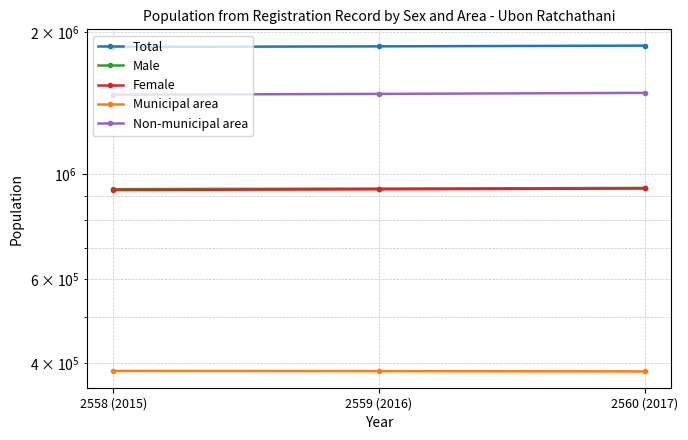

Which series has the widest spread of values?

Non-municipal area